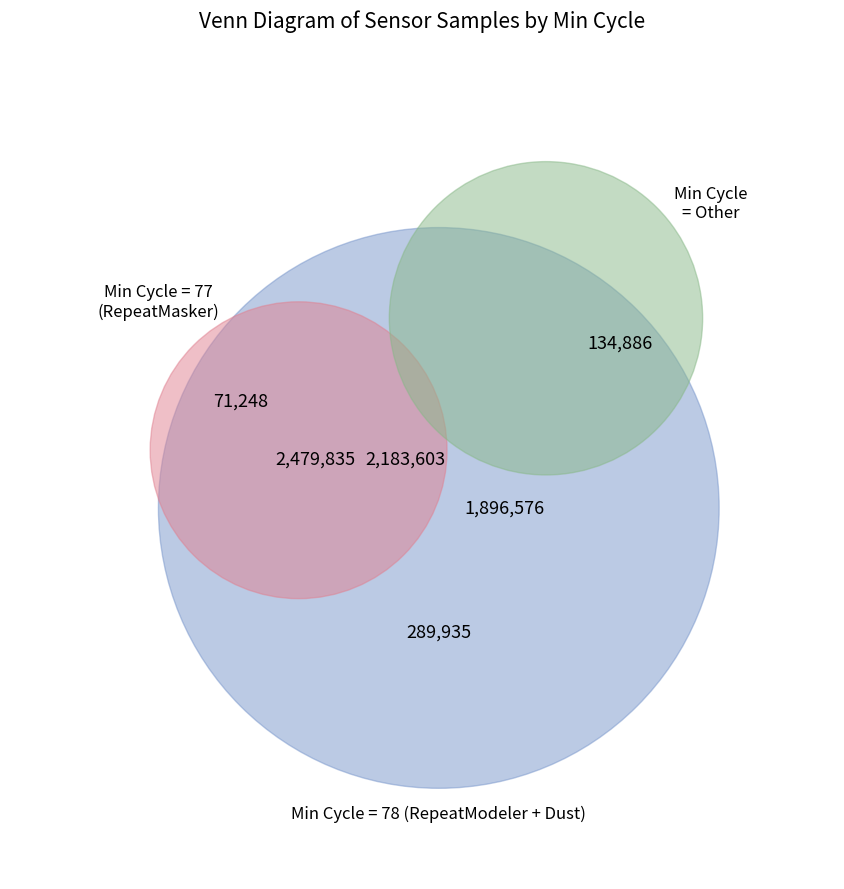

What is the largest slice in the pie chart?

77